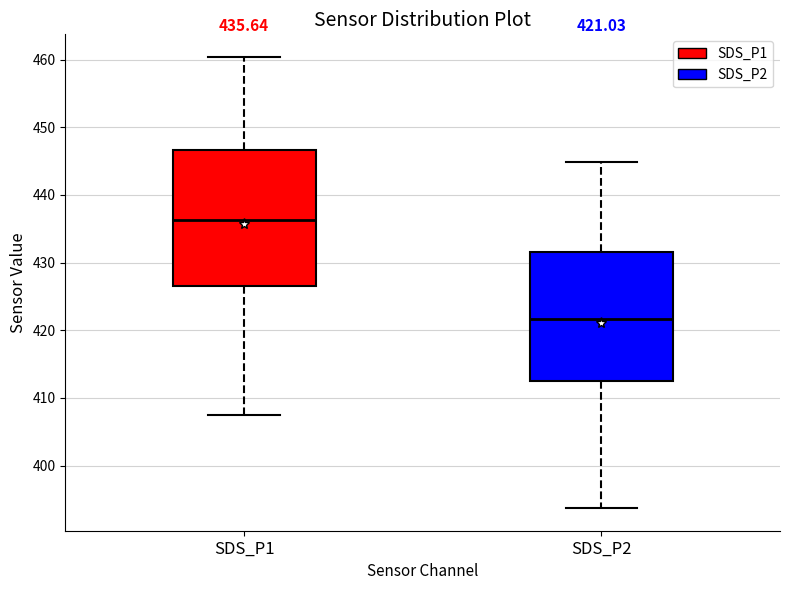

Which box has the lowest median line?

SDS_P2